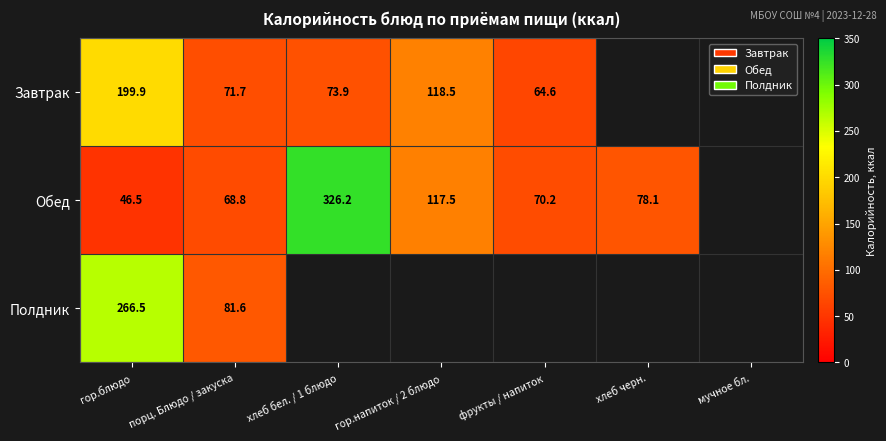

Is it true that Обед equals 162.1 at хлеб бел. / 1 блюдо?

False